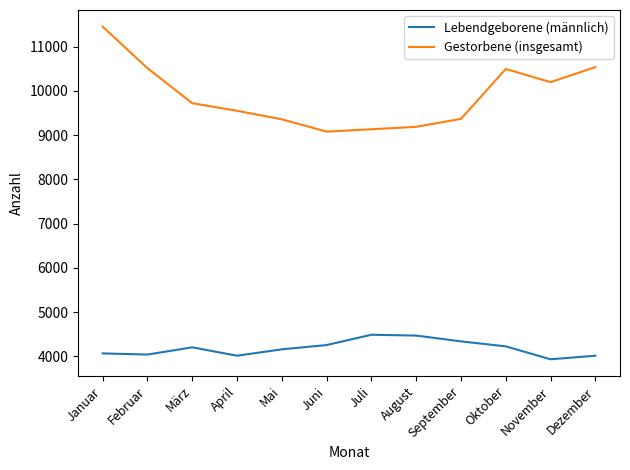

Is the value of Lebendgeborene (männlich) at März greater than the value of Gestorbene (insgesamt) at April?

No